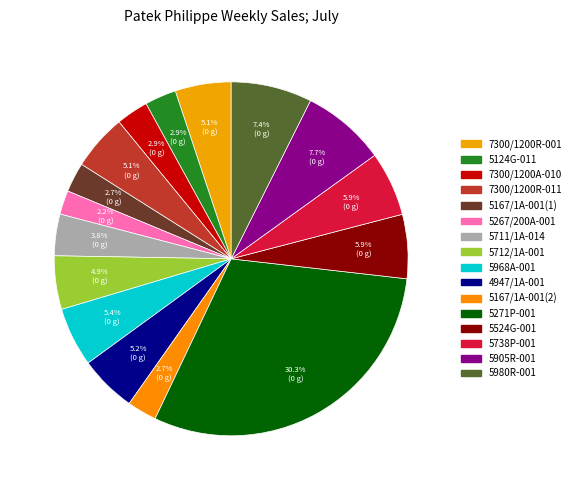

What is the ratio of the value at 5167/1A-001(2) to the value at 5271P-001?

0.1